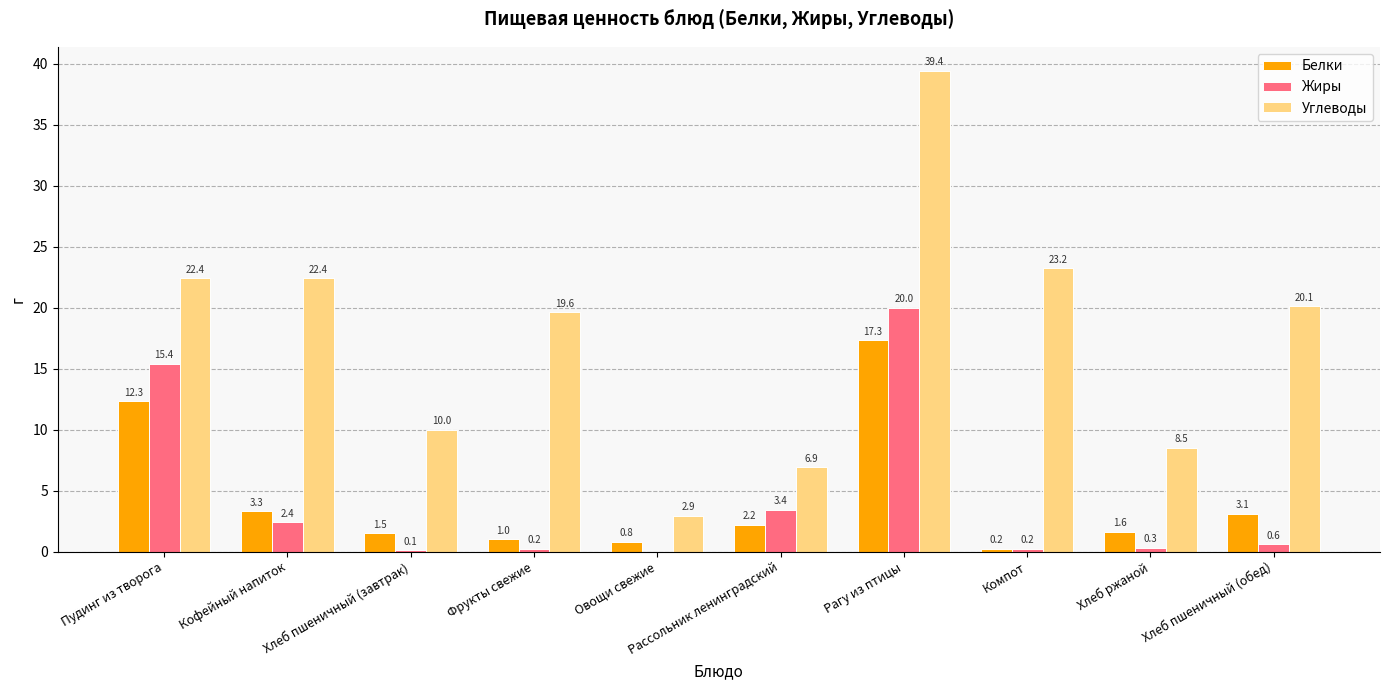

What is the spread (max minus min) of values at Рассольник ленинградский?

4.7